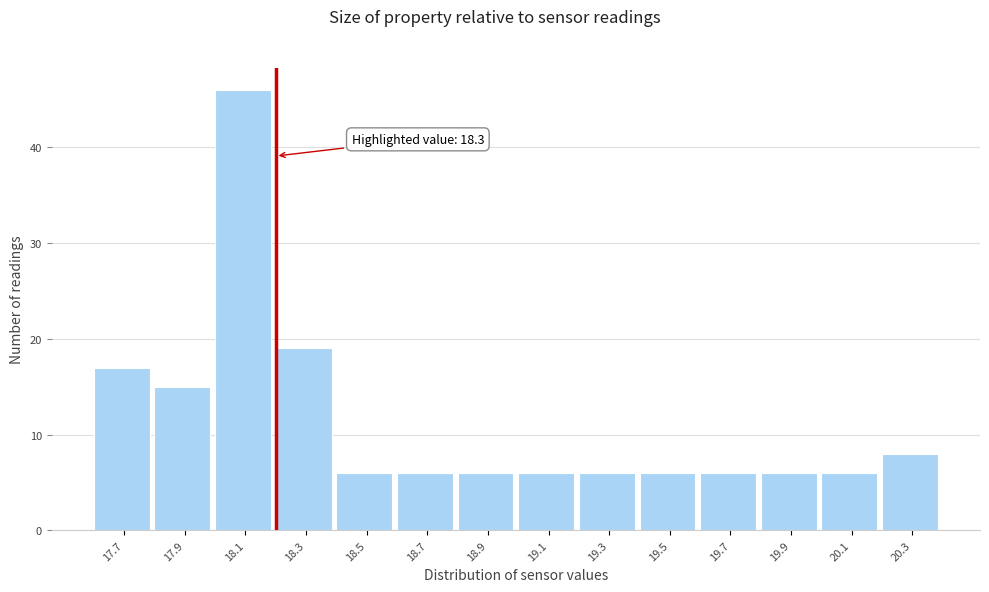

Reading left to right, extract all data points from this chart.

17	15	46	19	6	6	6	6	6	6	6	6	6	8